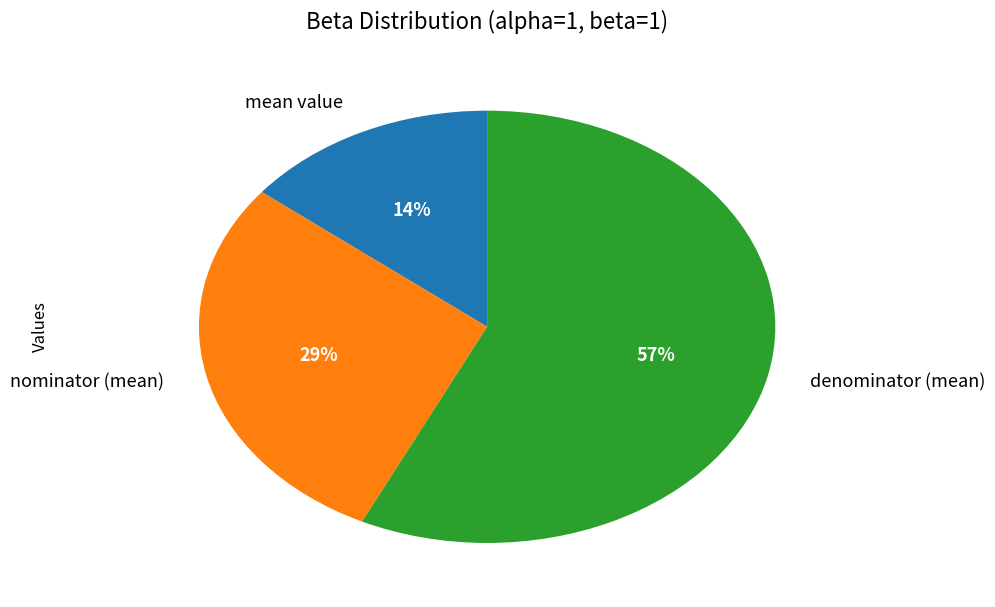

What is the majority slice?

denominator (mean)